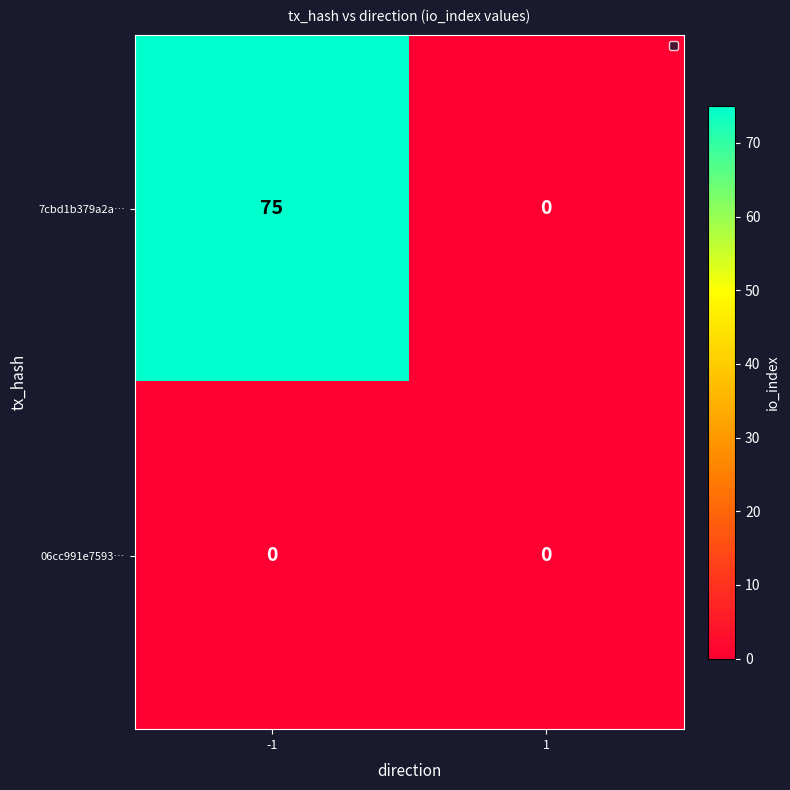

What is the approximate value of 7cbd1b379a2a… at -1, to the nearest 5?

75